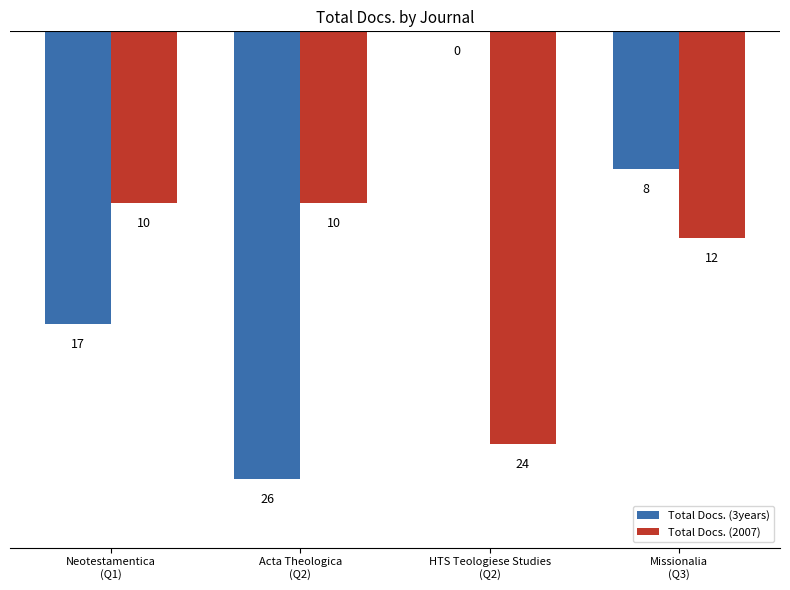

Reading right to left, list all the values displayed in this chart.

Total Docs. (3years): -8	0	-26	-17
Total Docs. (2007): -12	-24	-10	-10